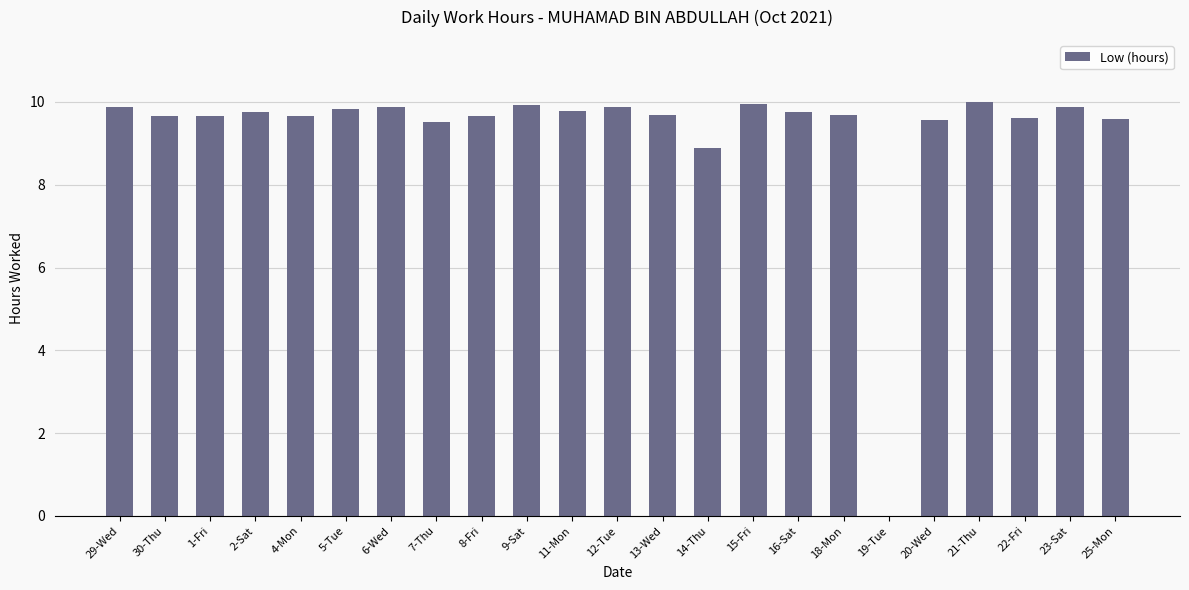

How many categories are shown in the chart?

23